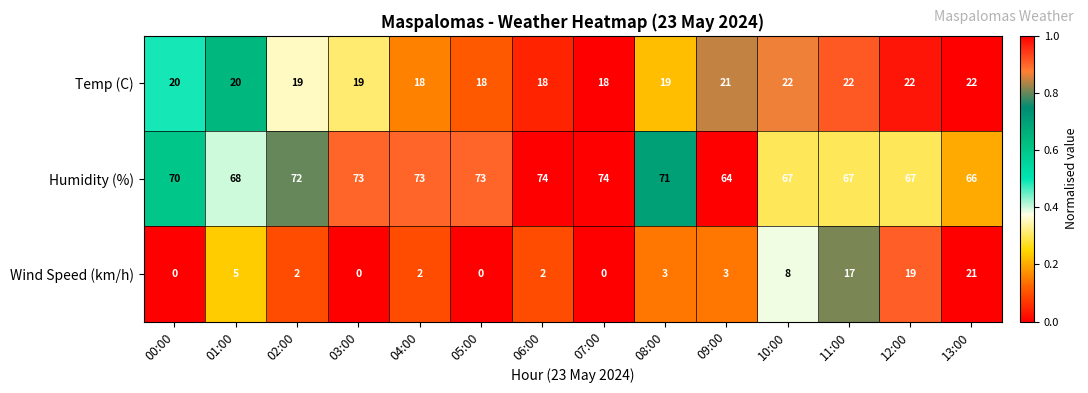

At how many categories does at least one series exceed 0?

14